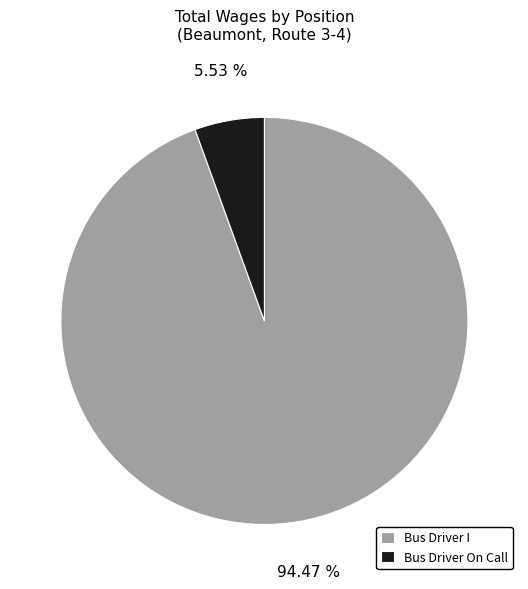

Count the number of slices in the pie.

2